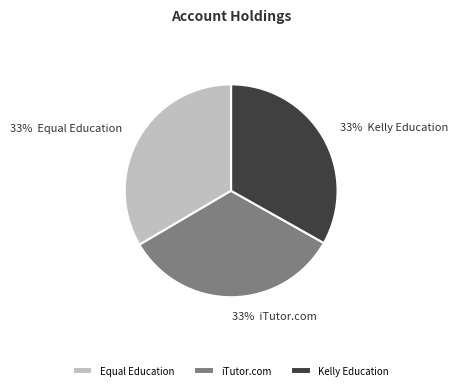

Is there any slice that represents more than half of the pie?

No